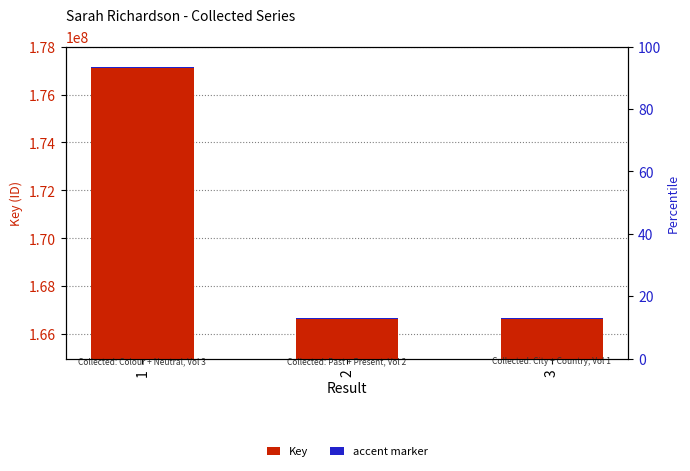

List the series in order of their peak value, lowest first.

accent marker, Key